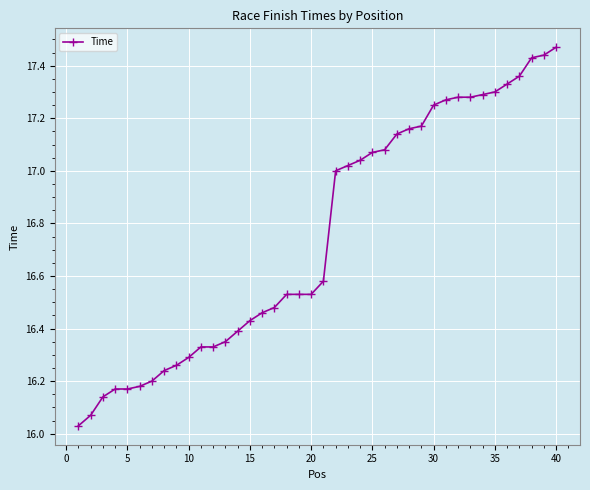

What is the average value?

16.8